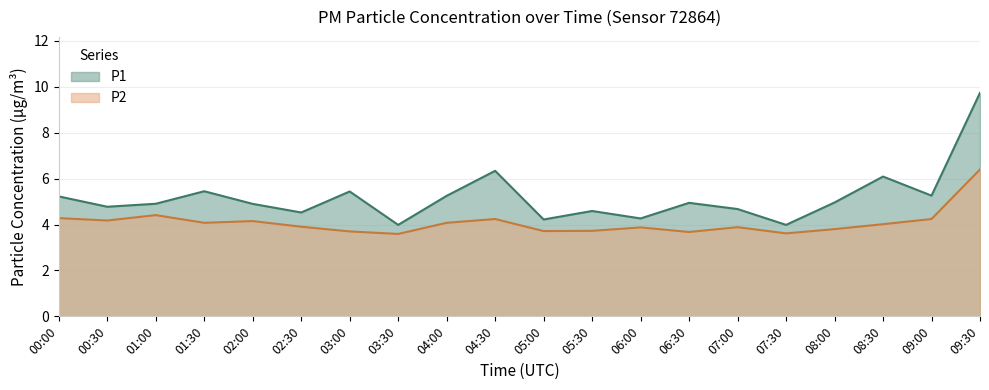

What is the approximate value of P1 at 00:00?

5.2